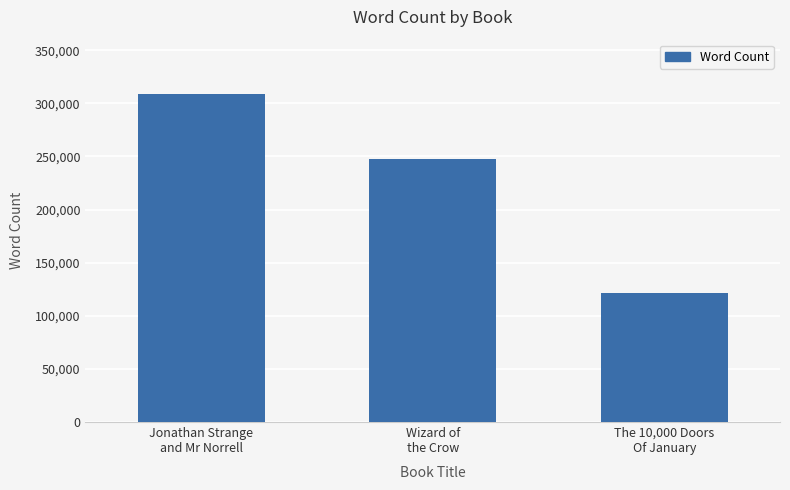

Is it true that the value at The 10,000 Doors
Of January is 121500?

True